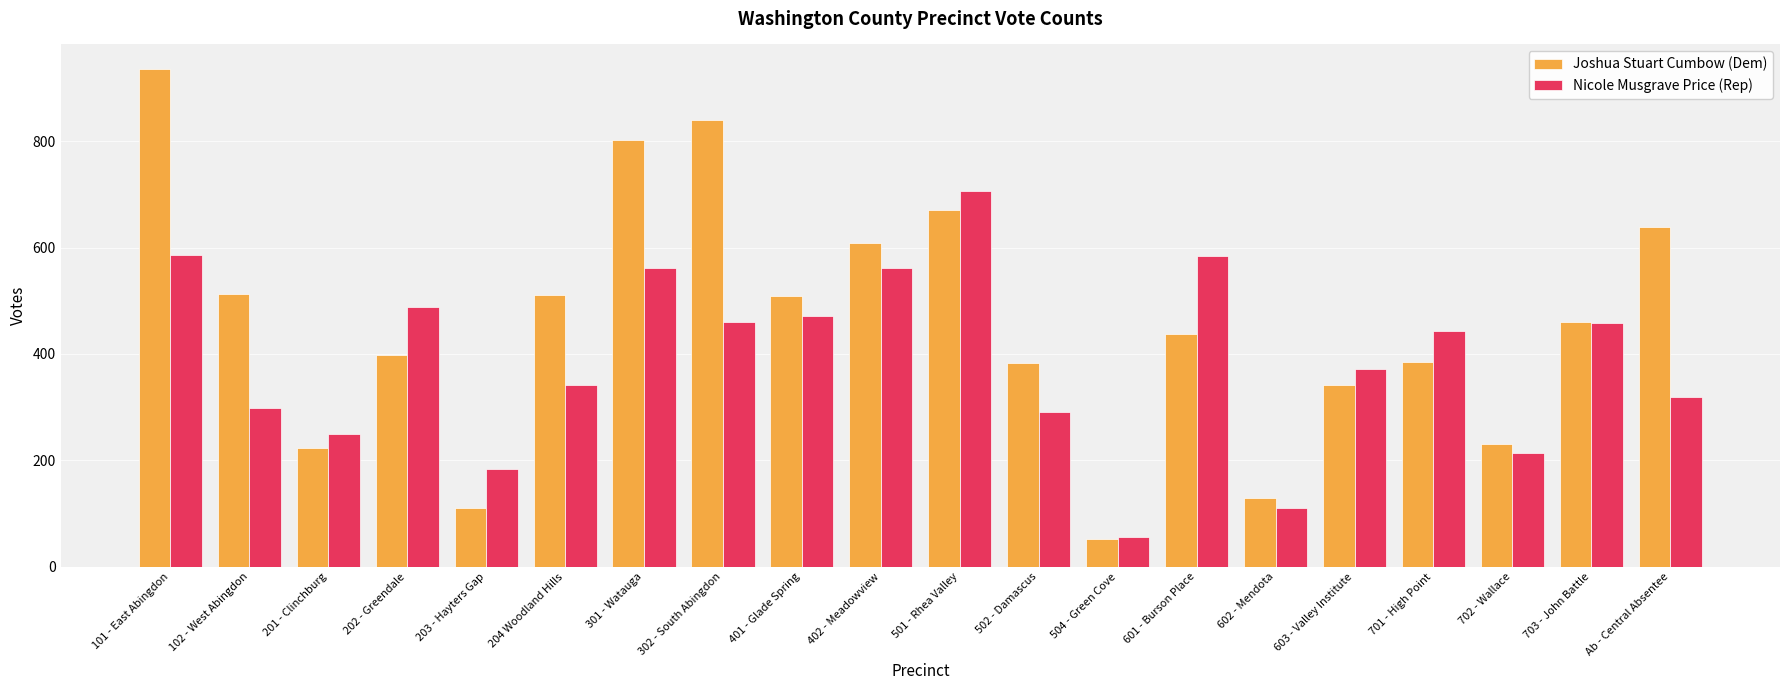

What is the value of the Joshua Stuart Cumbow (Dem) bar at the 2nd from the left?

512